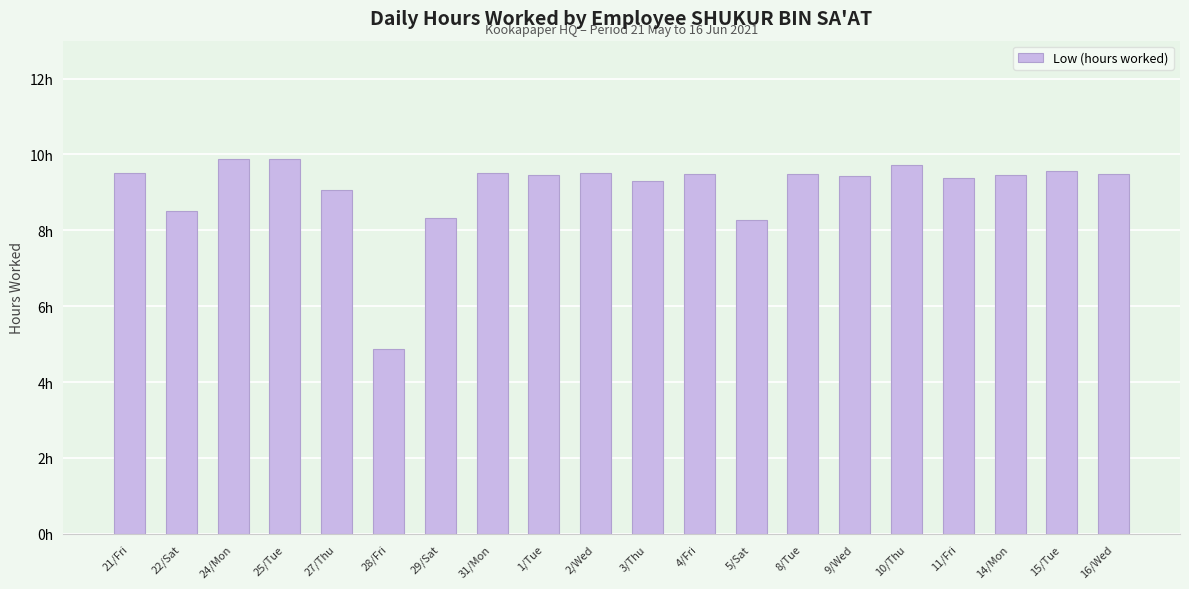

Are the bars horizontal?

No